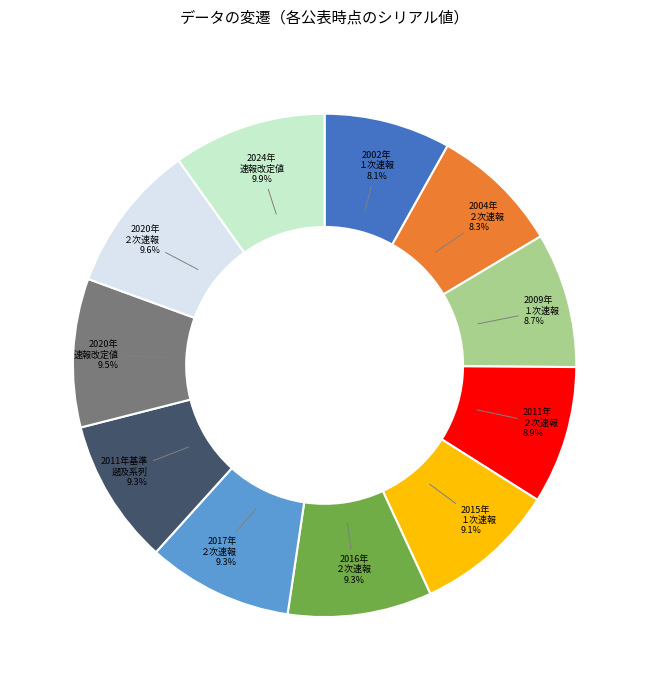

Does 2009年 １次速報 represent more than half of the total?

No